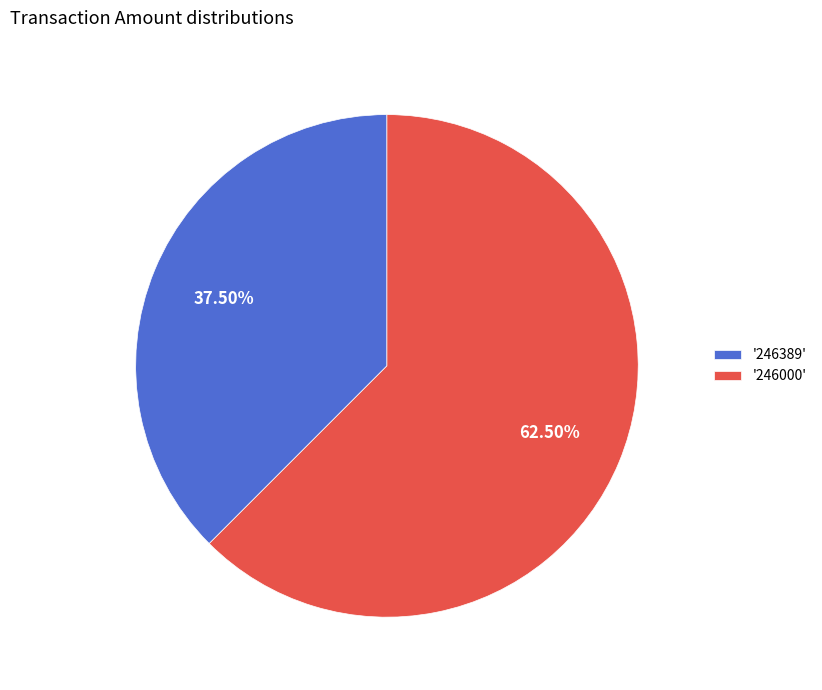

Is '246000' the majority of the pie?

Yes